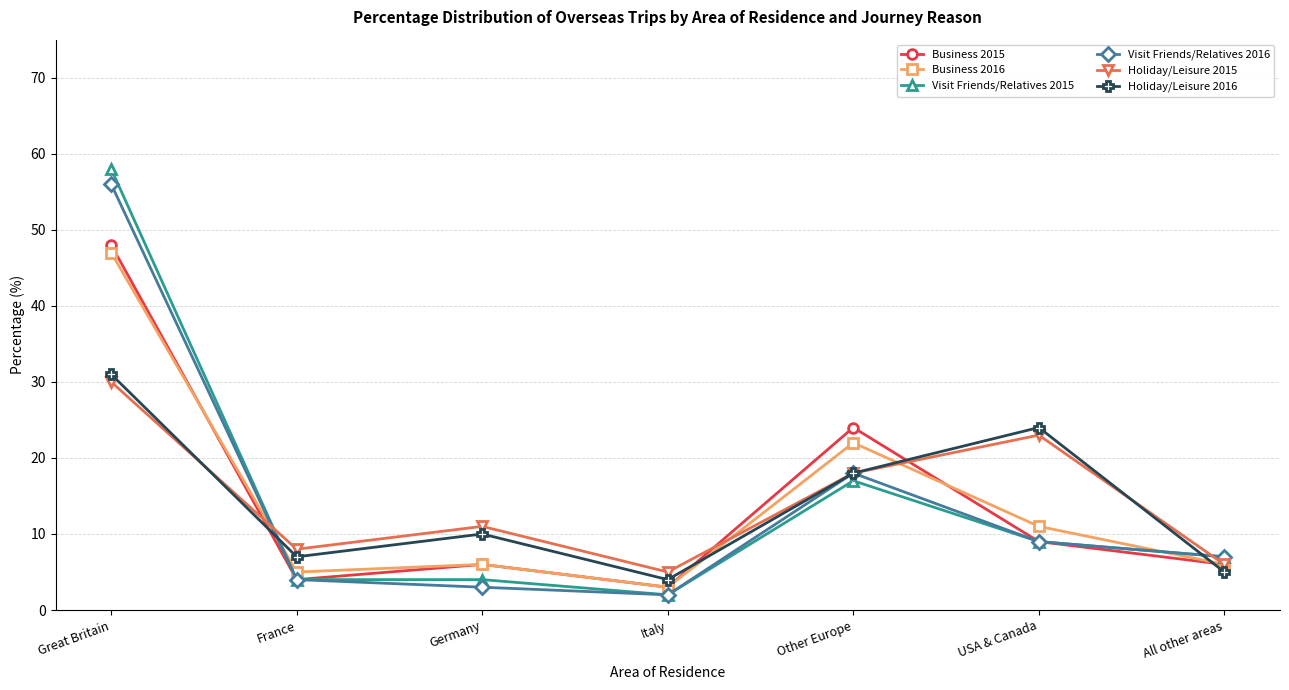

At which category is the sum across all series the highest?

Great Britain